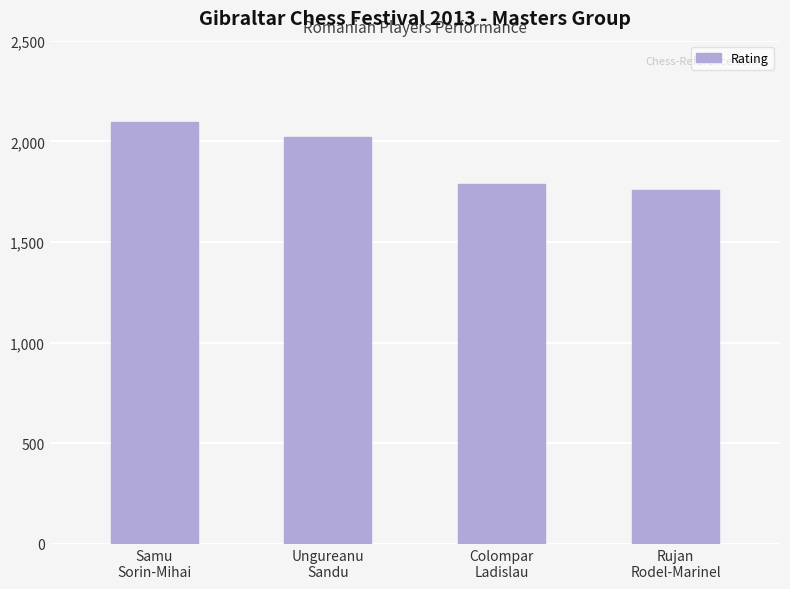

Reading left to right, extract all data points from this chart.

Samu
Sorin-Mihai=2095	Ungureanu
Sandu=2019	Colompar
Ladislau=1790	Rujan
Rodel-Marinel=1759